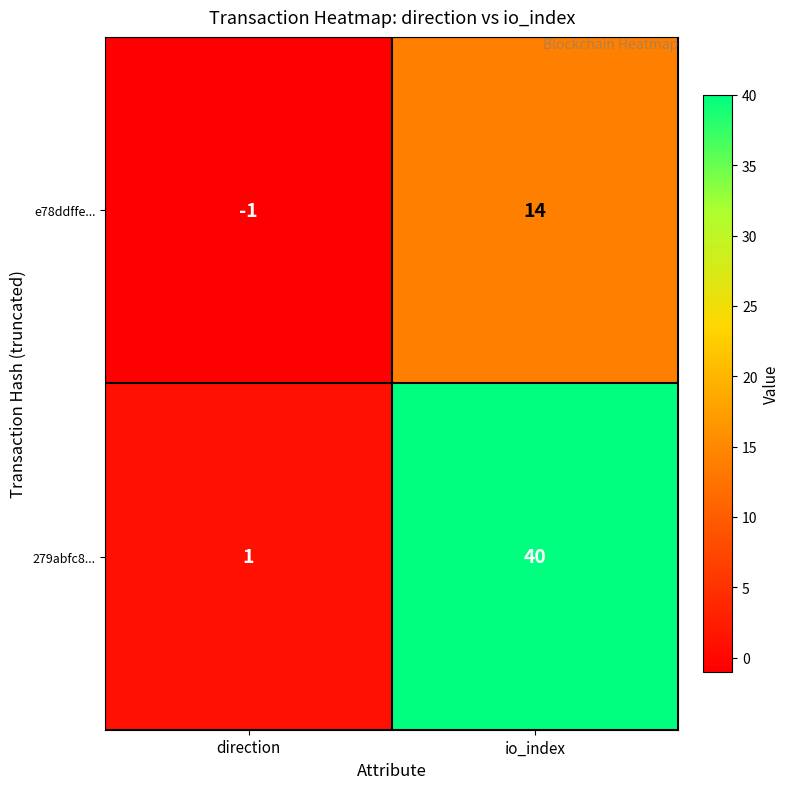

Which category has the lowest value across all series?

direction